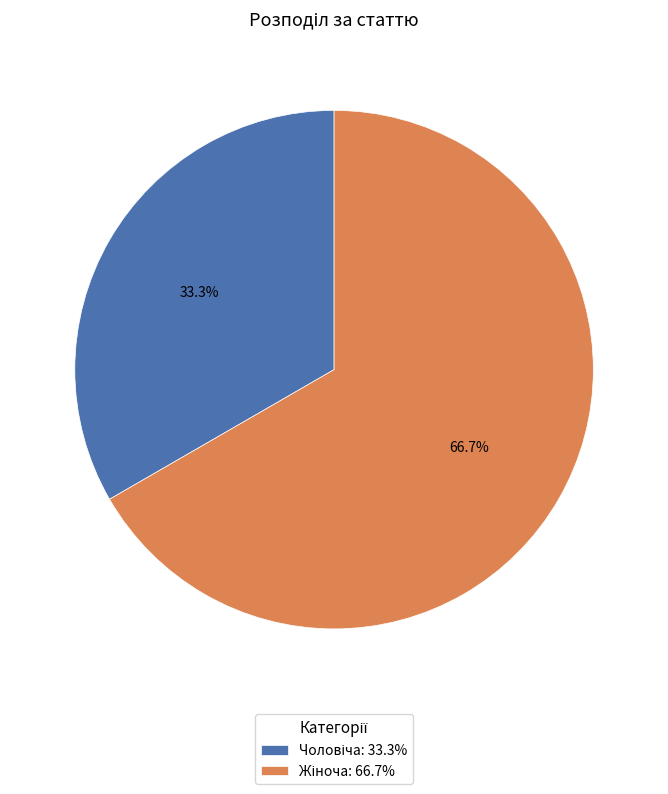

Is there a majority slice in this chart?

Yes